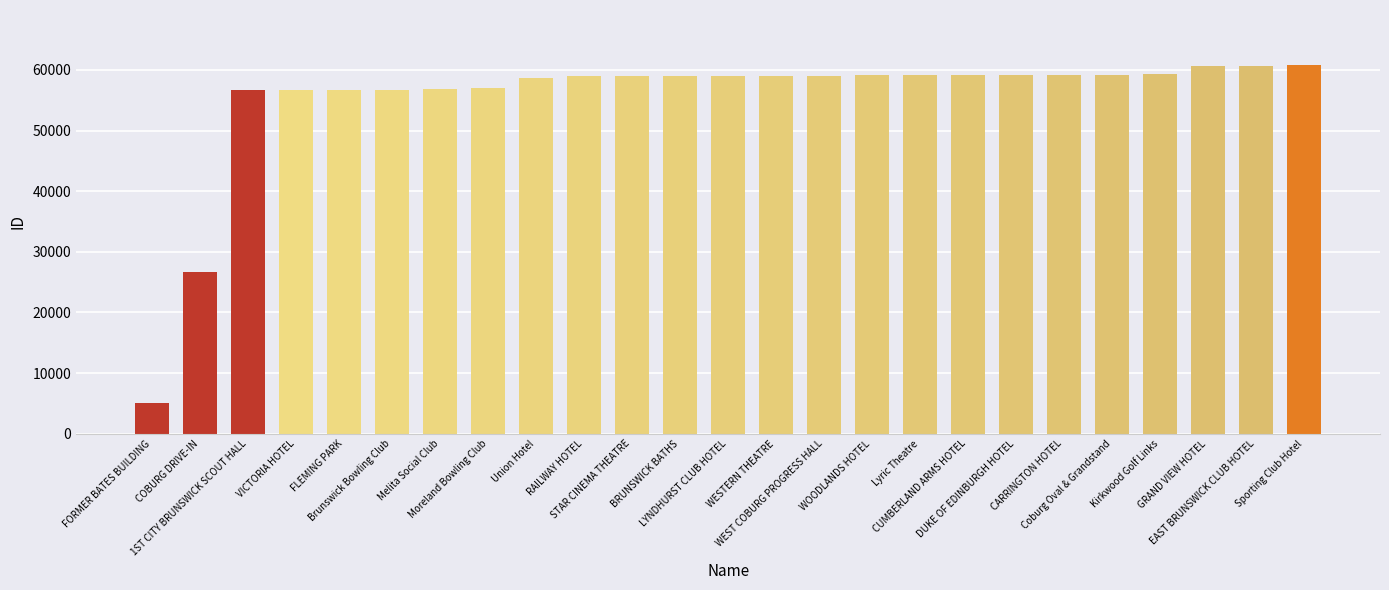

True or false: the data shows 38349 at Kirkwood Golf Links.

False